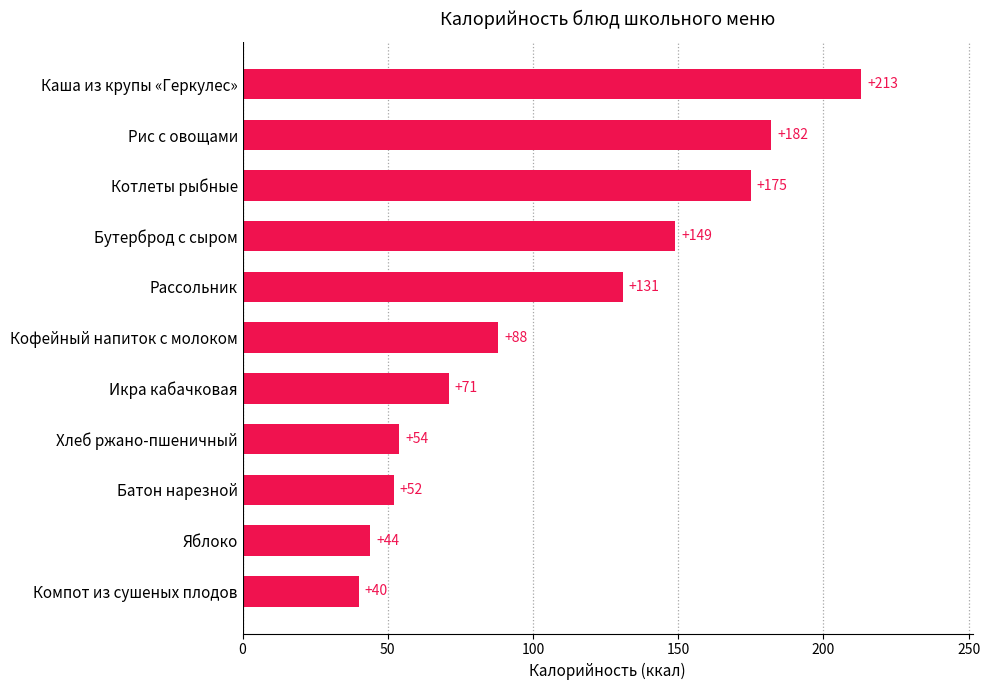

Reading bottom to top, list all the values displayed in this chart.

Компот из сушеных плодов=40	Яблоко=44	Батон нарезной=52	Хлеб ржано-пшеничный=54	Икра кабачковая=71	Кофейный напиток с молоком=88	Рассольник=131	Бутерброд с сыром=149	Котлеты рыбные=175	Рис с овощами=182	Каша из крупы «Геркулес»=213